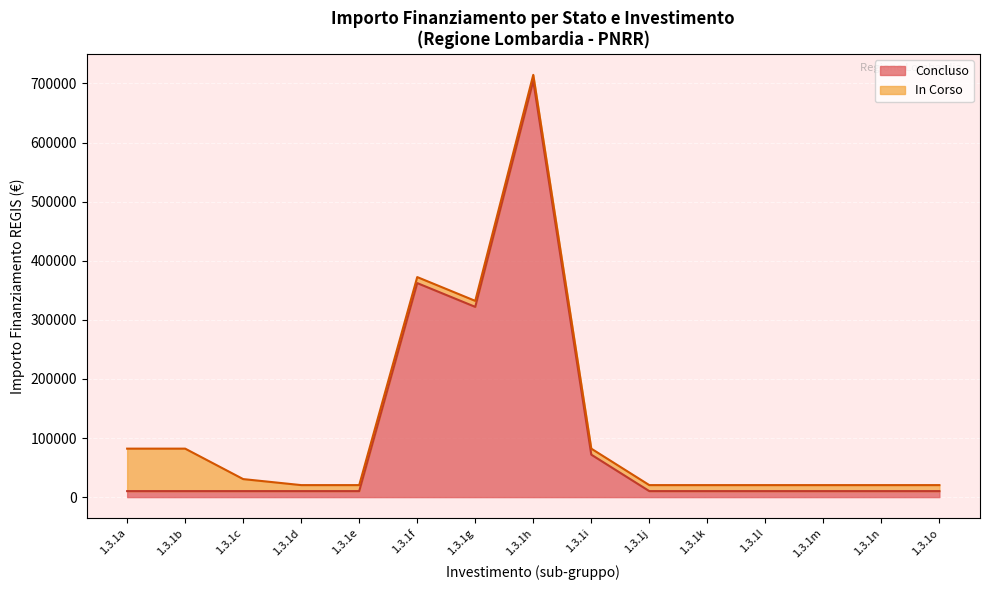

What are all the series names shown in the legend?

Concluso, In Corso